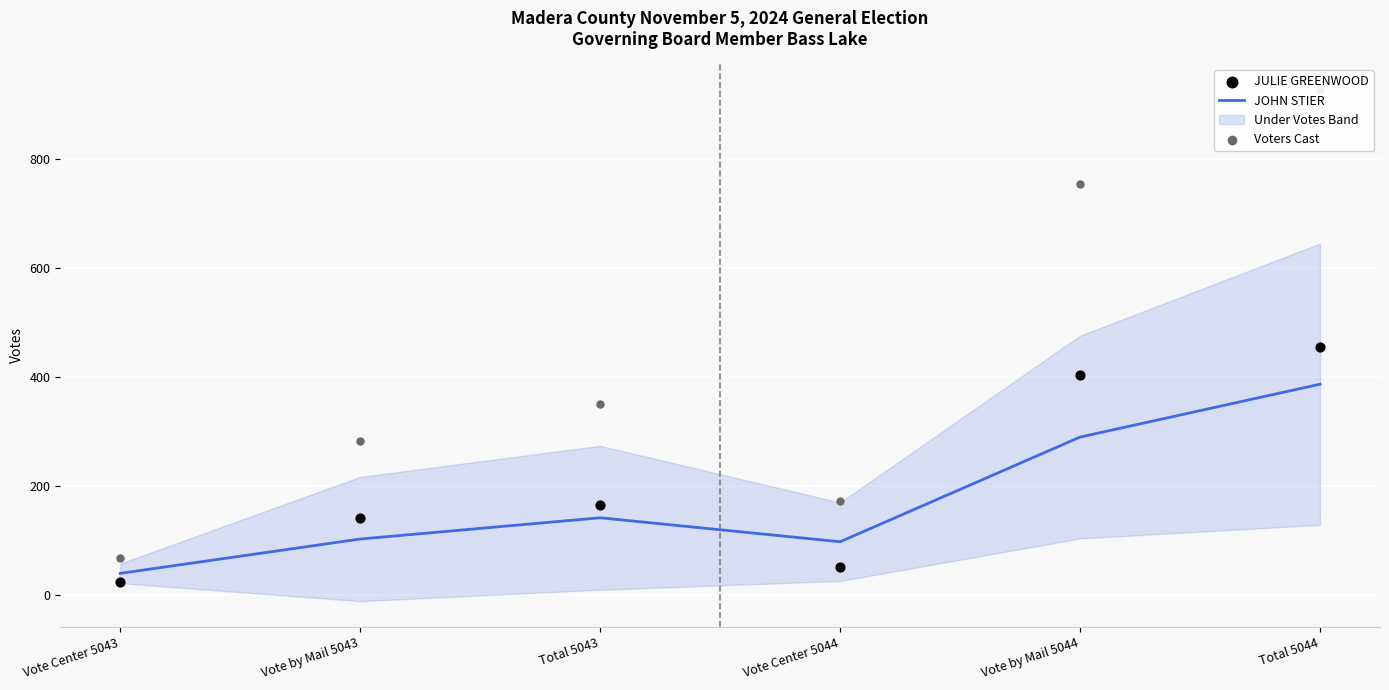

At which category is the sum across all series the highest?

Total 5044